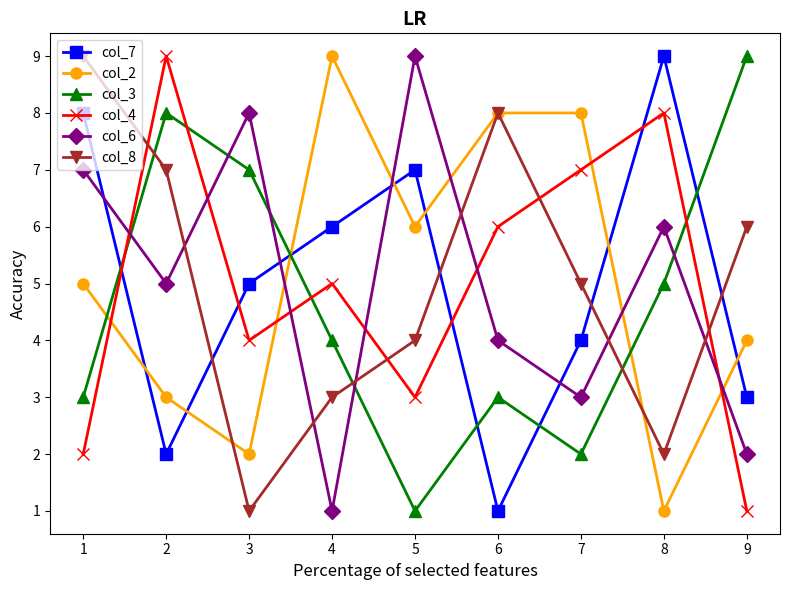

At which label does col_8 reach its minimum?

3